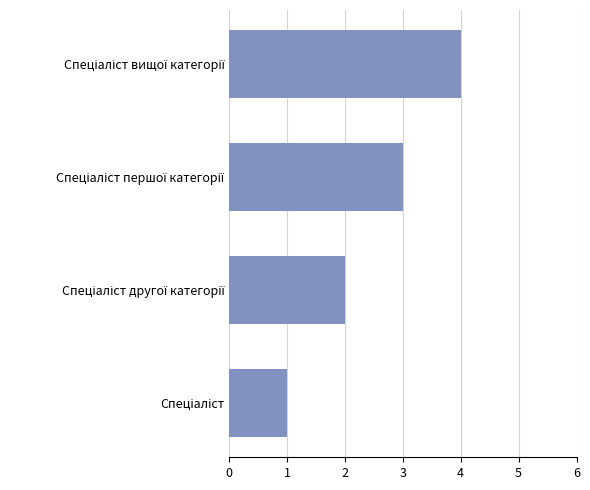

What is the sum of all values?

10